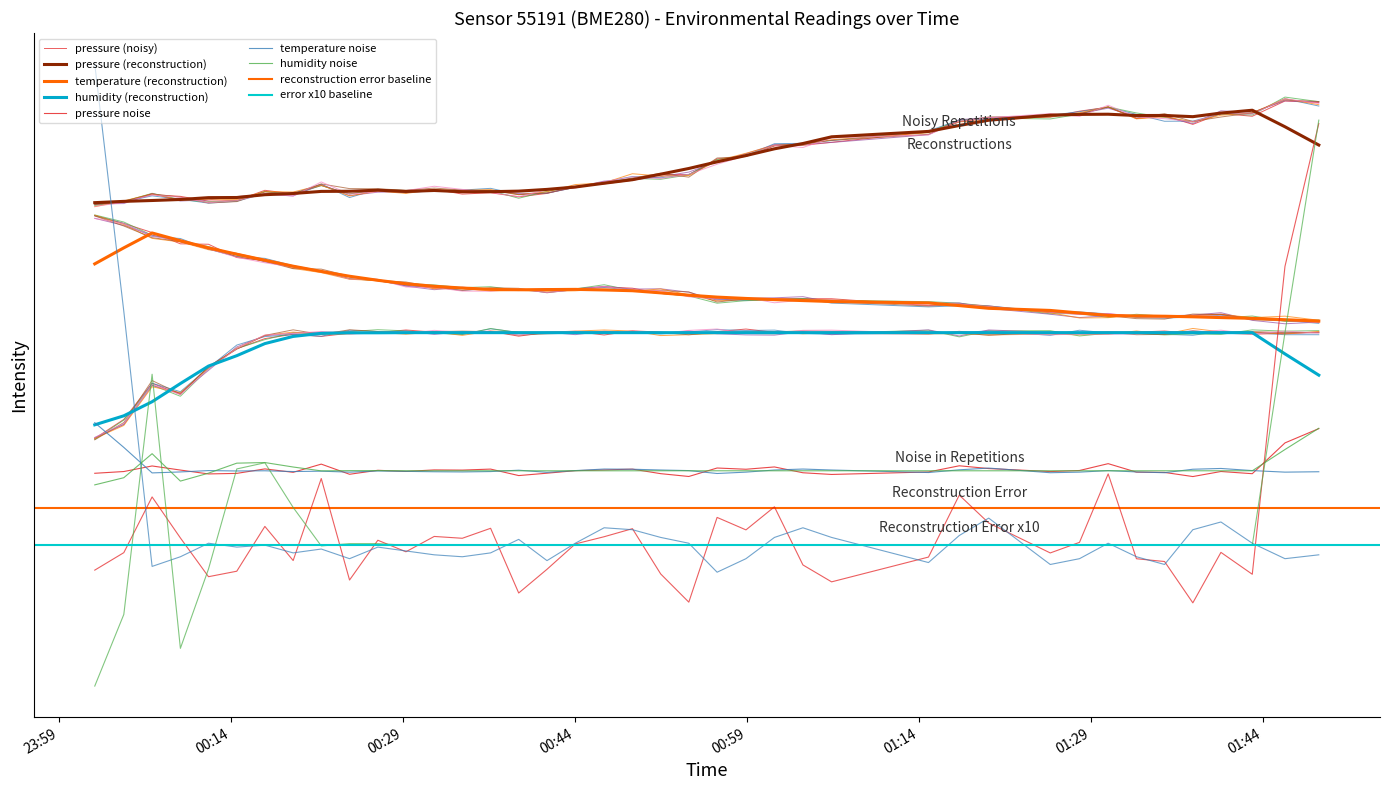

True or false: humidity and temperature cross at least once.

False